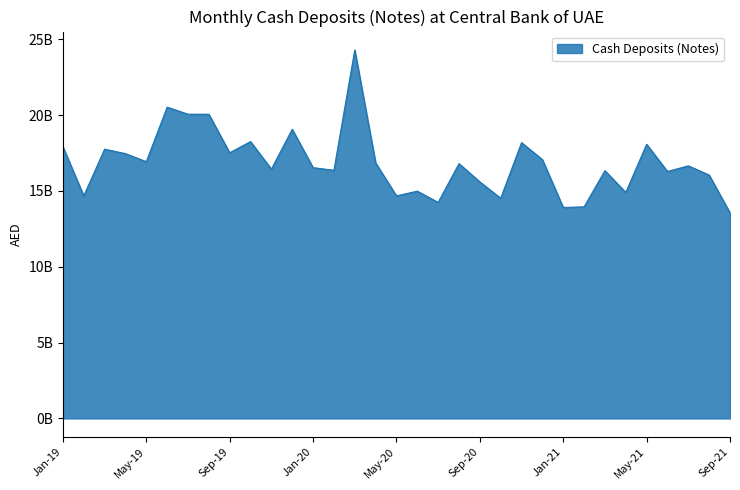

Does the chart display data point markers on the line(s)?

No